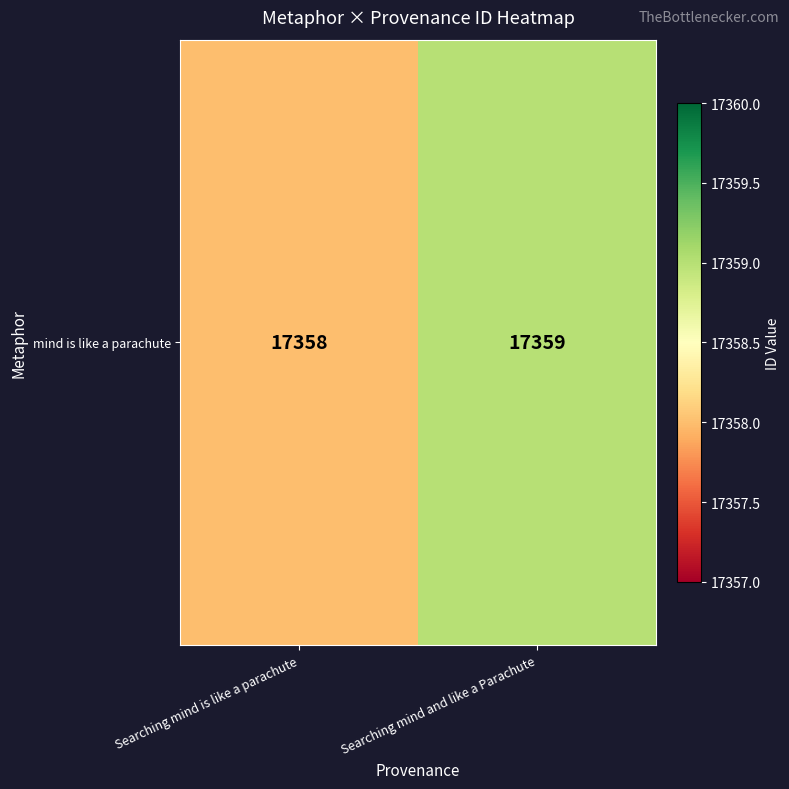

Rank the categories by value from highest to lowest.

Searching mind and like a Parachute, Searching mind is like a parachute